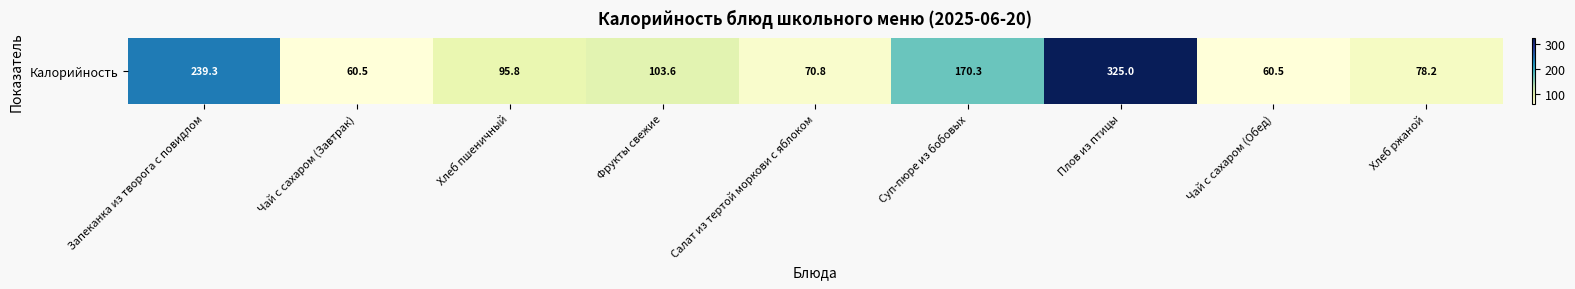

Is it true that the value at Чай с сахаром (Завтрак) is 85.9?

False